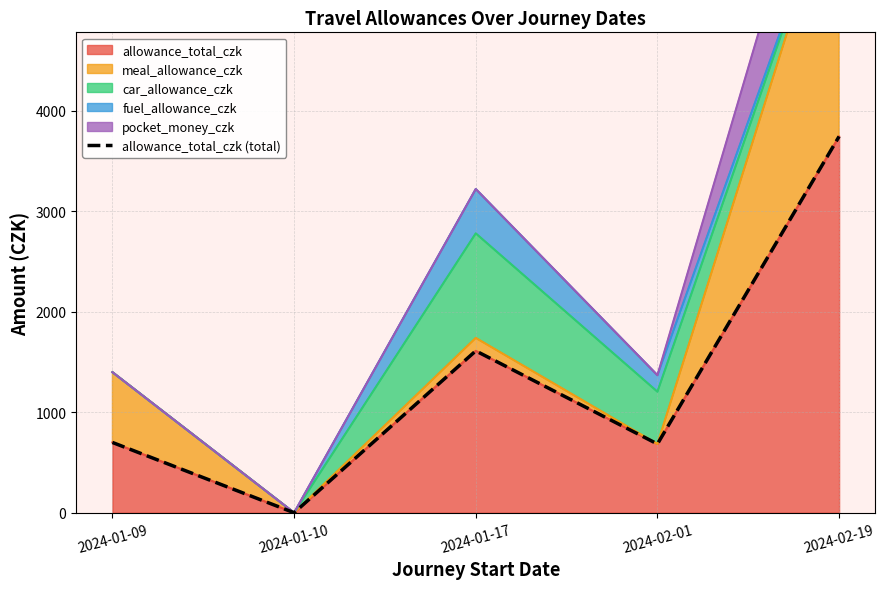

How many interior local peaks (higher than both neighbors) does the data have?

1